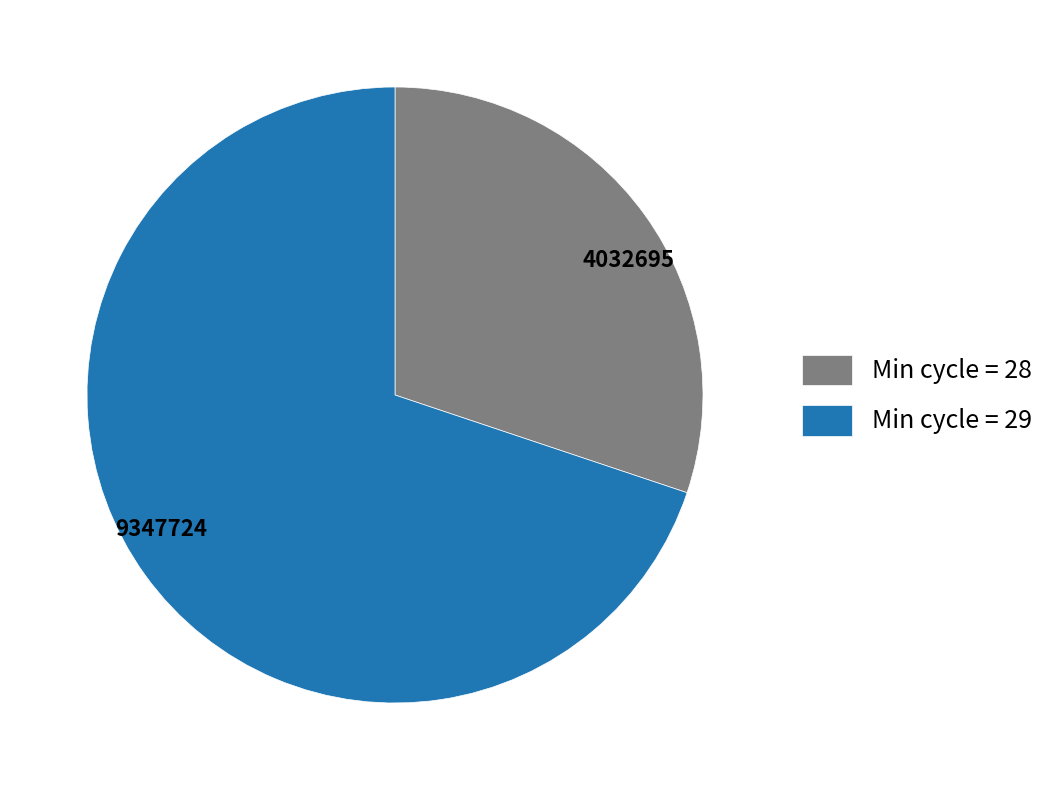

How many slices are in this pie chart?

2